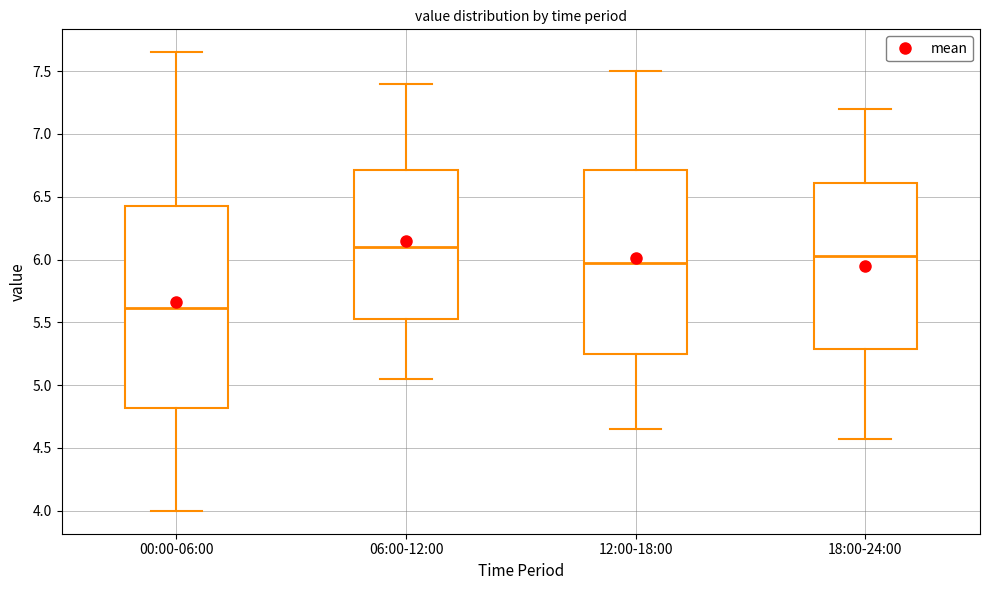

Which box has the highest median line?

06:00-12:00